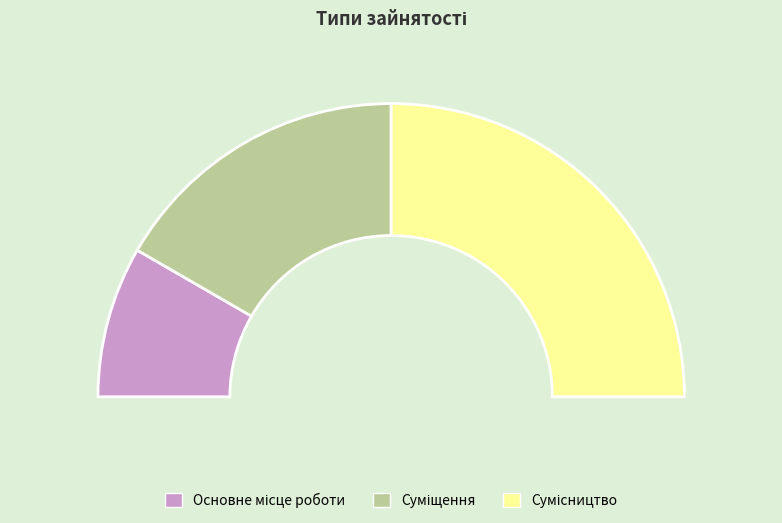

The Сумісництво slice represents 50% of the pie. True or false?

True